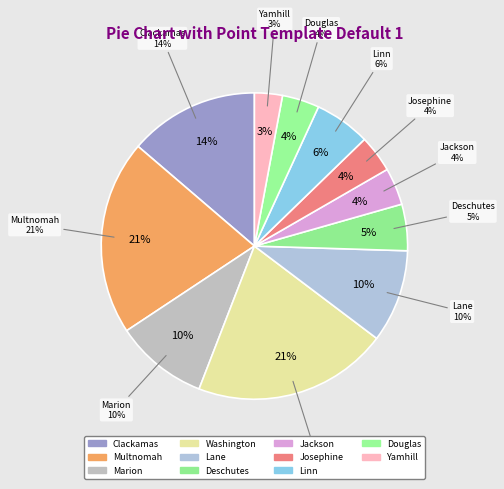

To the nearest percent, what is the combined percentage of Douglas County and Lane County?

14%